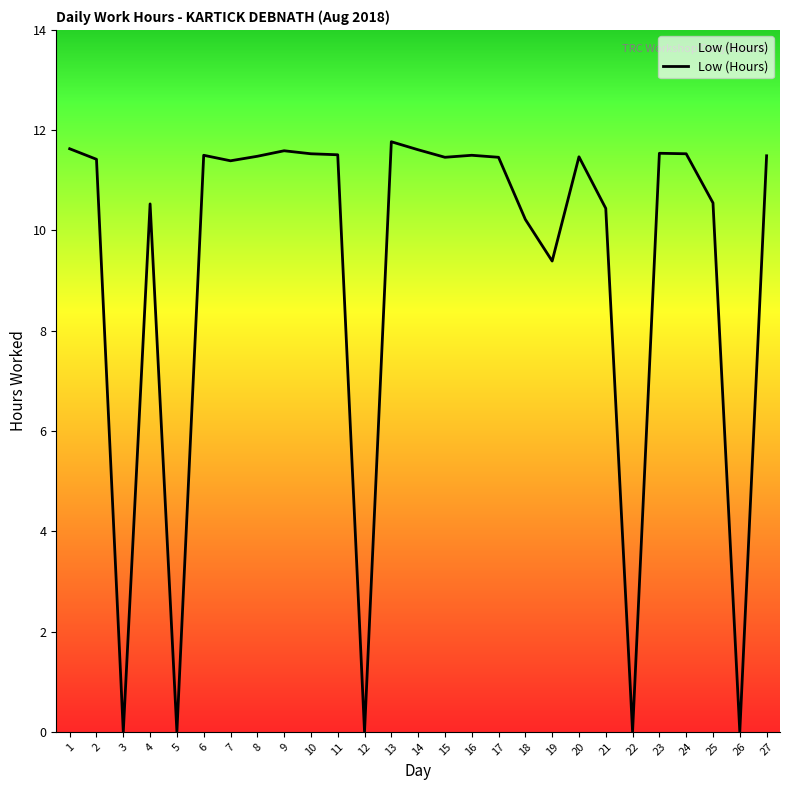

Where is the data nearest to the value 5?

19